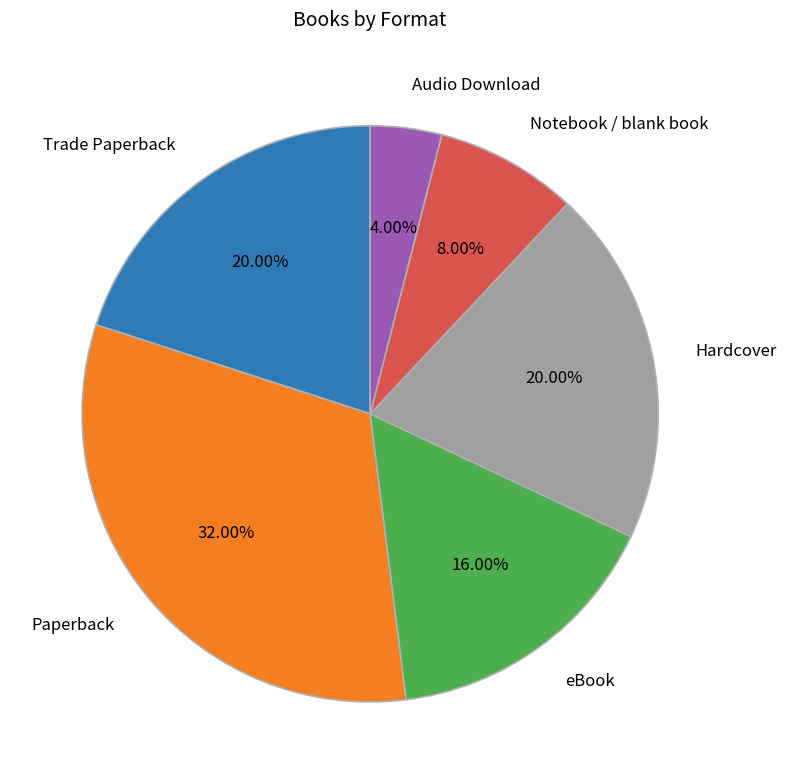

The Hardcover slice represents 20% of the pie. True or false?

True